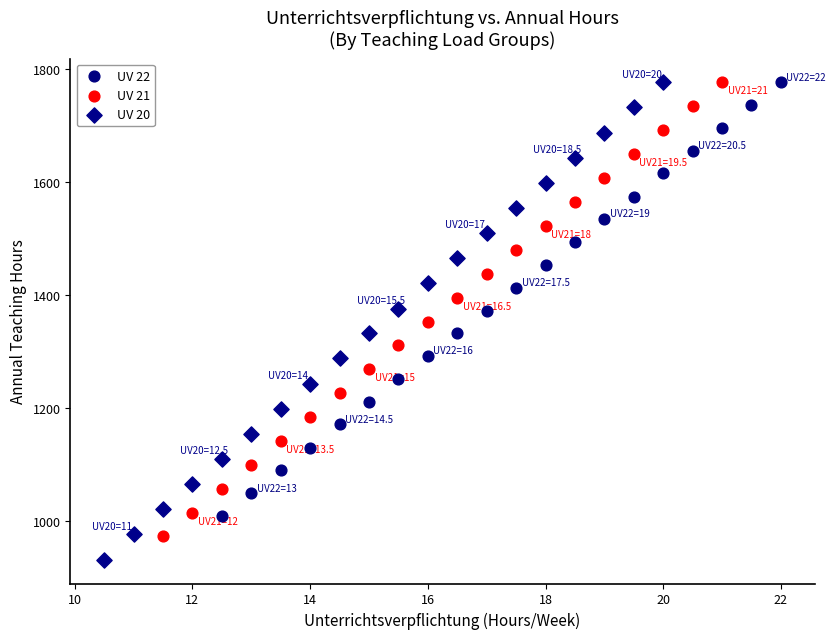

Which series has the largest Y range (max minus min)?

UV 20